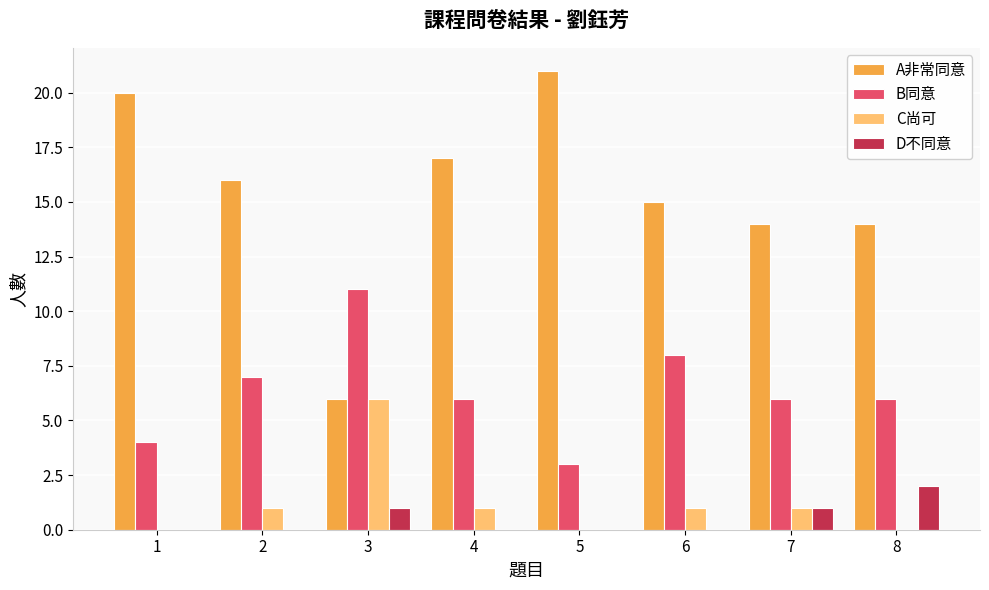

Which series has the largest total across all categories?

A非常同意